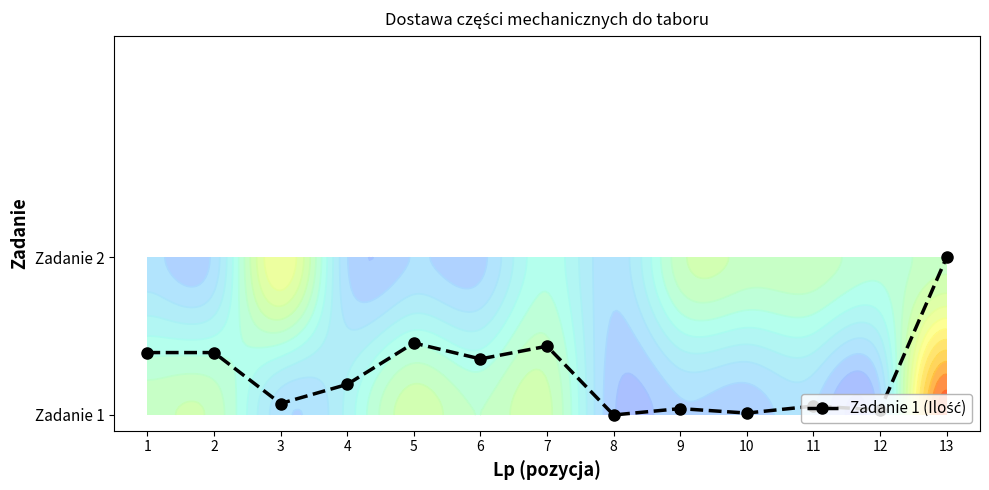

What is the change in value from 2 to 10?

-0.4